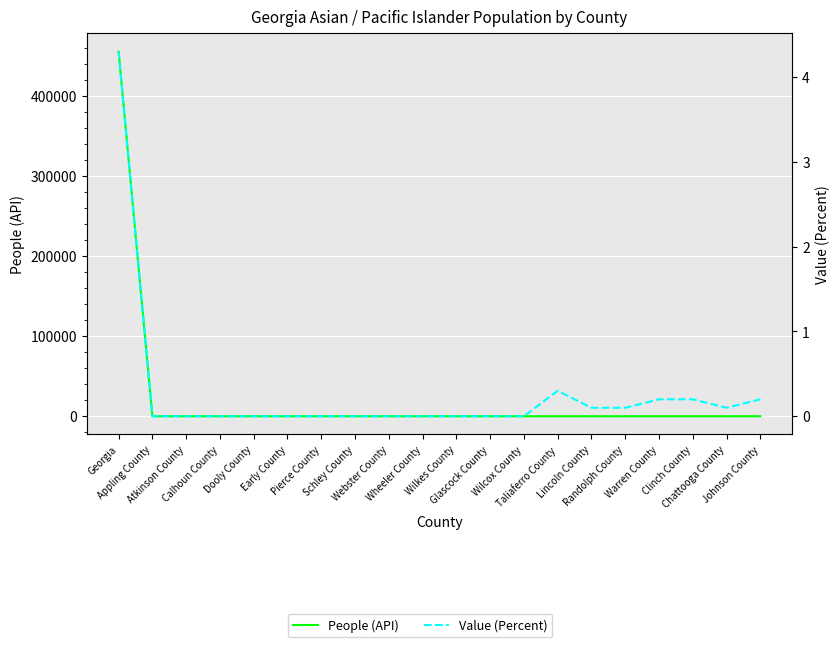

What are all the series names shown in the legend?

People (API), Value (Percent)